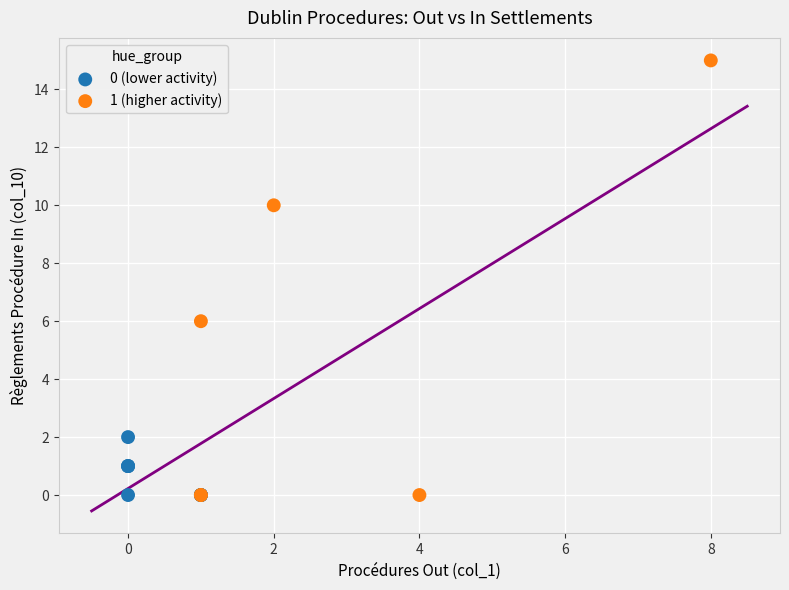

Which series reaches the maximum Y coordinate?

1 (higher activity)